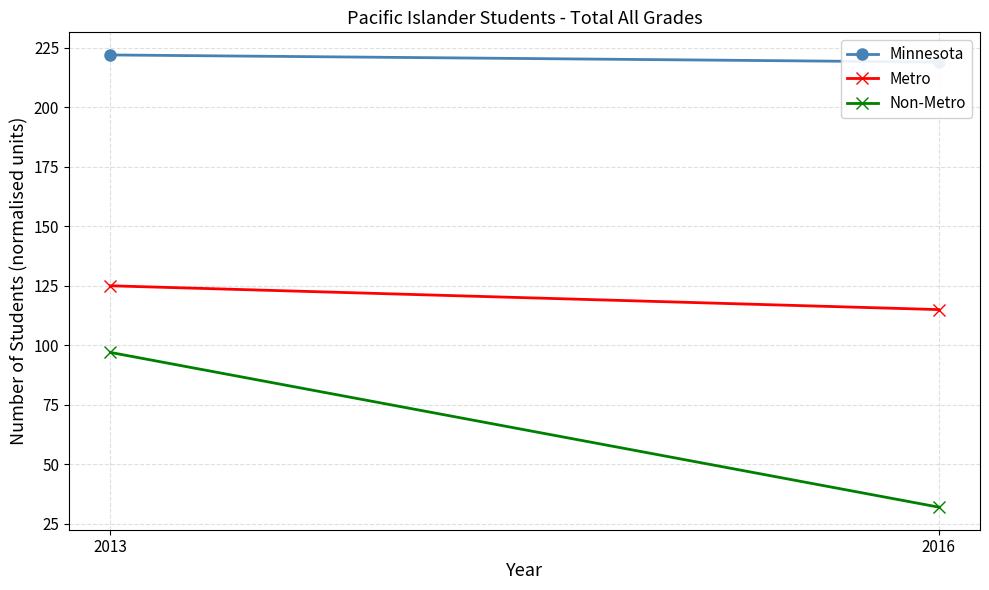

The Metro series shows 125 at 2013. True or false?

True